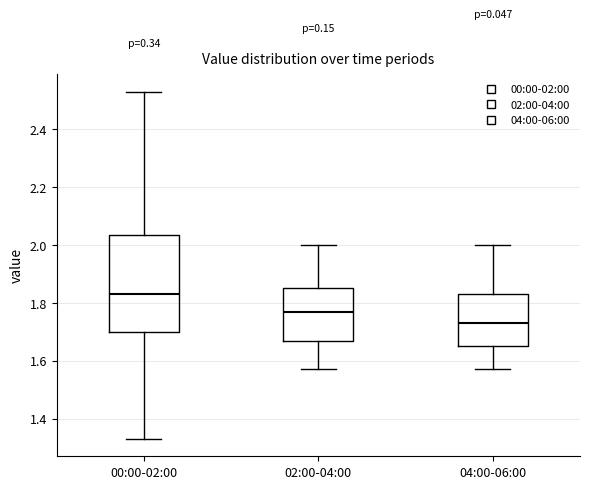

Reading left to right, read every box against the y-axis: the position of its median line, the range the box covers, and the ends of its whiskers. The values are not printed on the chart, so give them approximately, as read against the axis.

00:00-02:00: median 1.84, box 1.70 to 2.04, whiskers 1.34 to 2.54
02:00-04:00: median 1.78, box 1.68 to 1.86, whiskers 1.58 to 2.00
04:00-06:00: median 1.74, box 1.66 to 1.84, whiskers 1.58 to 2.00